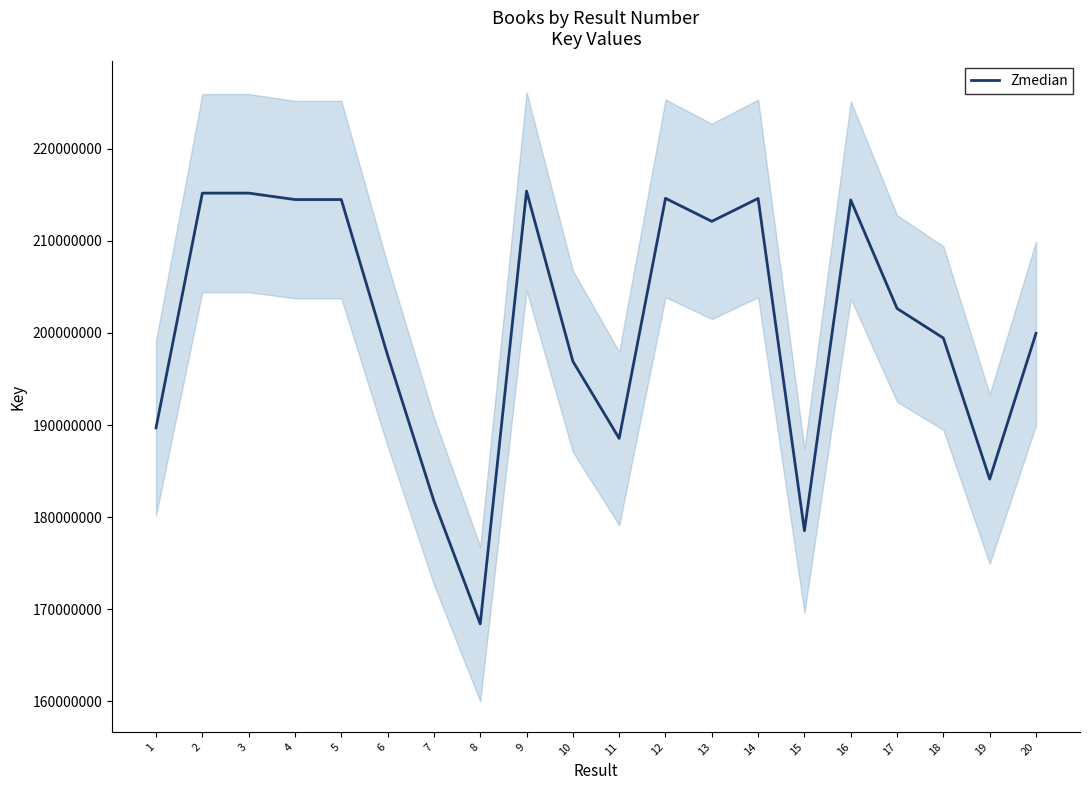

Reading left to right, what are all the values shown in this chart?

189693413	215185342	215186173	214484057	214484304	197585241	181749249	168402821	215402166	196924523	188546244	214620200	212116802	214607880	178518108	214439545	202657815	199444235	184125130	199957032